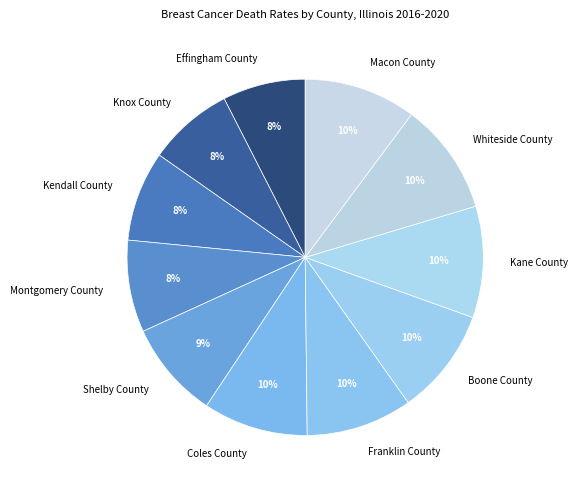

Combined, do Shelby County and Effingham County account for over 50%?

No